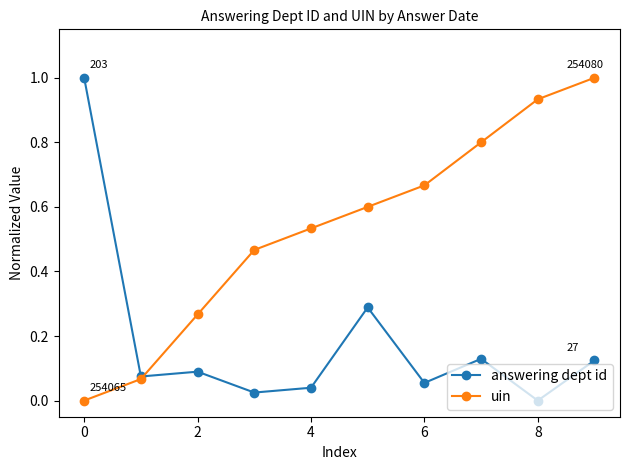

Which series has the largest total across all categories?

uin